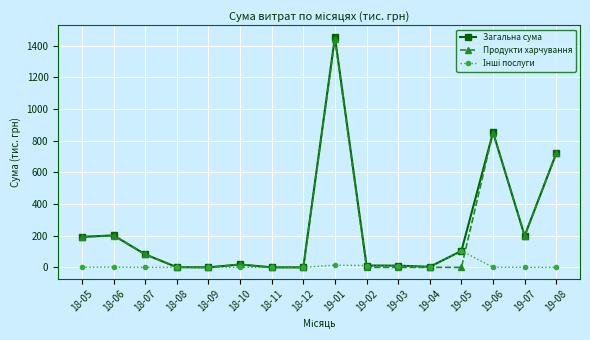

What is the maximum value shown in the chart?

1455.5